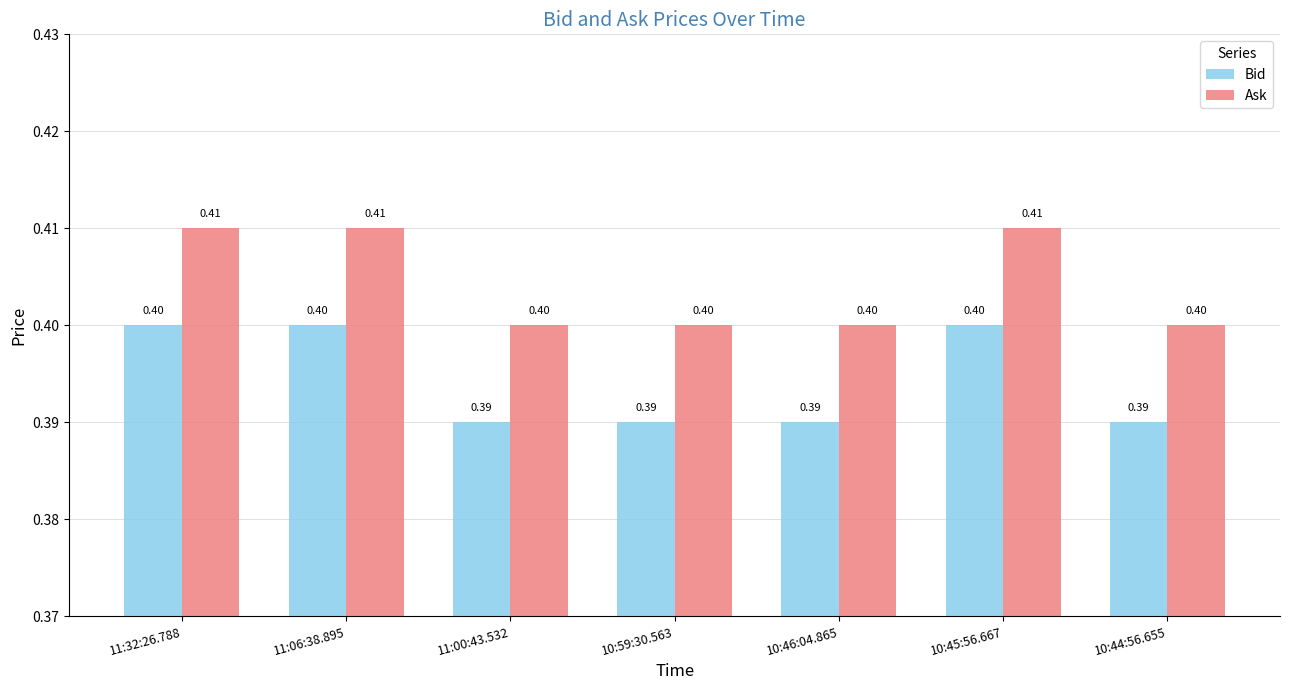

What value does the Bid series have at 11:06:38.895?

0.4